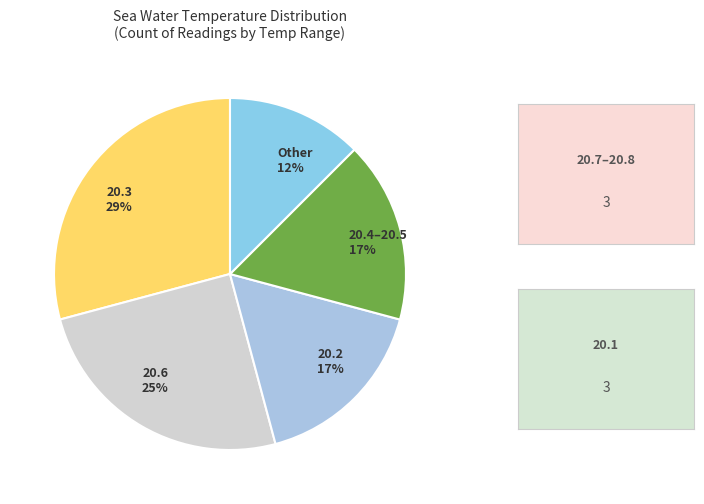

How many slices are in this pie chart?

5